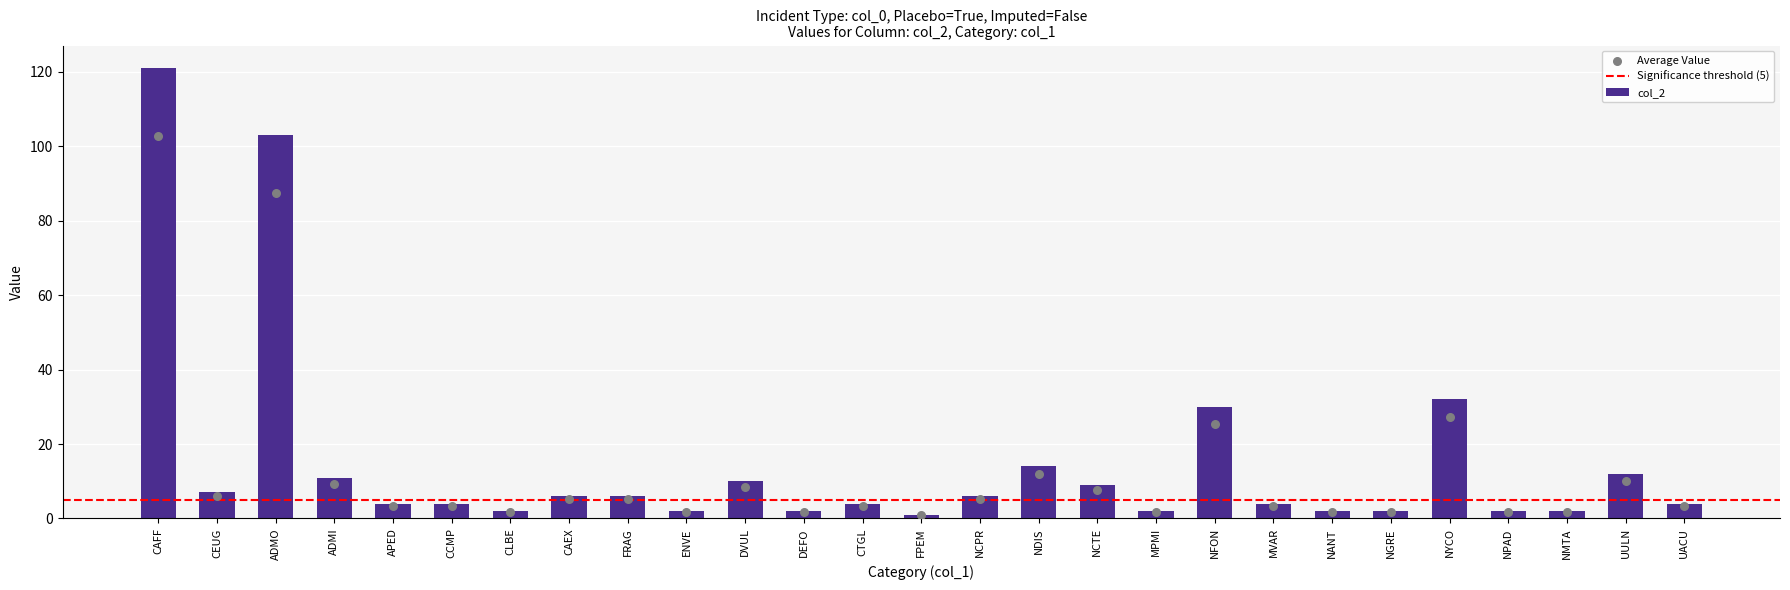

Which has a higher value, NPAD or UACU?

UACU